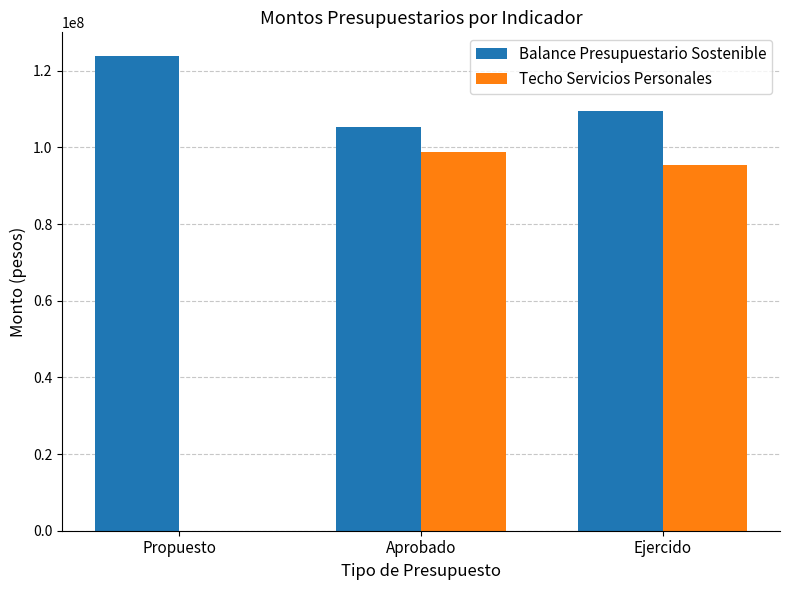

What is the total value across all series at Propuesto?

123826448.1